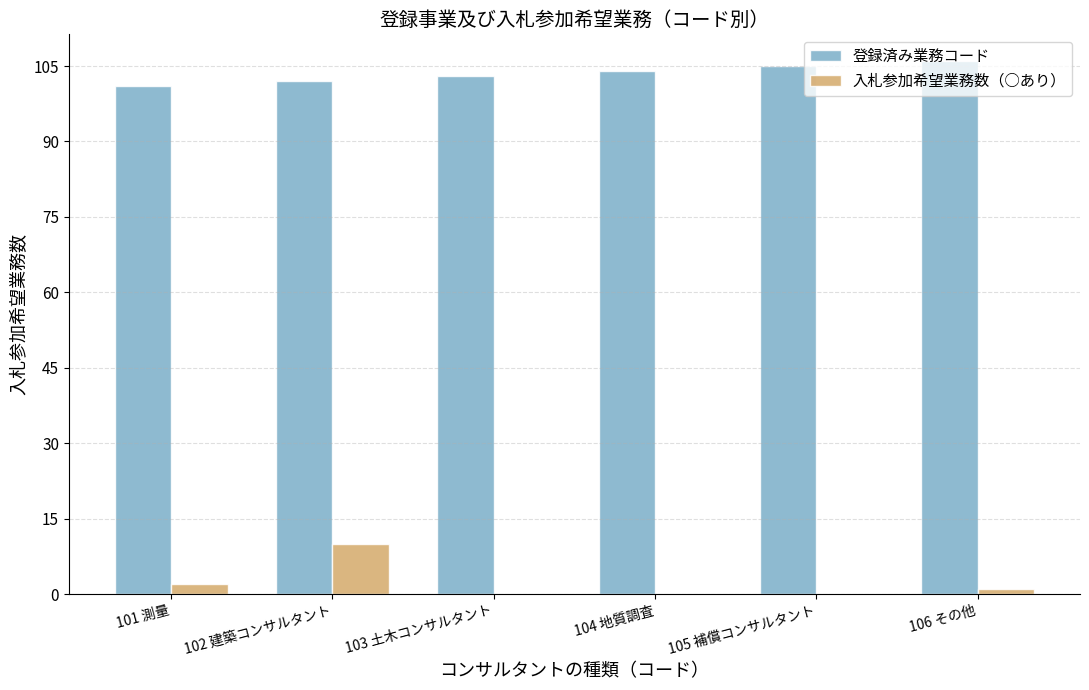

Which series changed the most between 102 建築コンサルタント and 103 土木コンサルタント?

入札参加希望業務数（○あり）